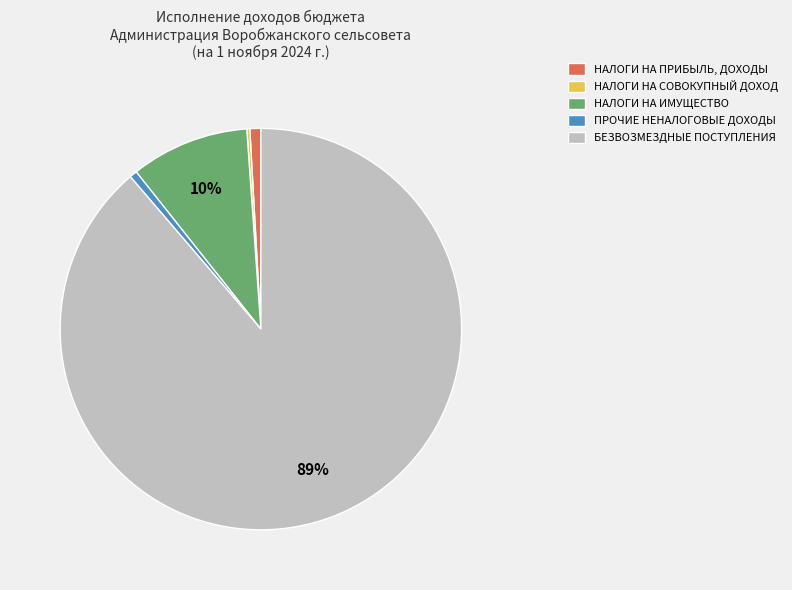

To the nearest percent, what is the combined percentage of ПРОЧИЕ НЕНАЛОГОВЫЕ ДОХОДЫ and БЕЗВОЗМЕЗДНЫЕ ПОСТУПЛЕНИЯ?

89%